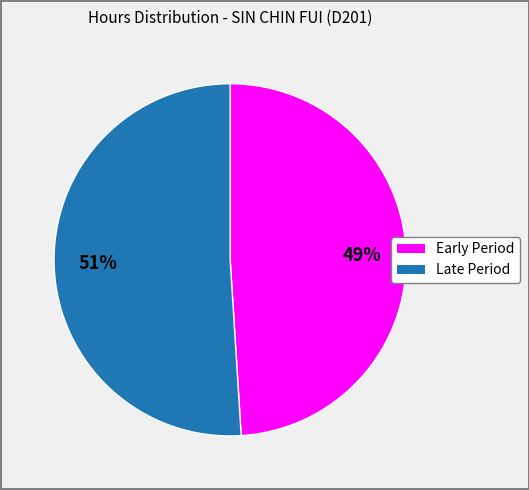

Count the number of slices in the pie.

2